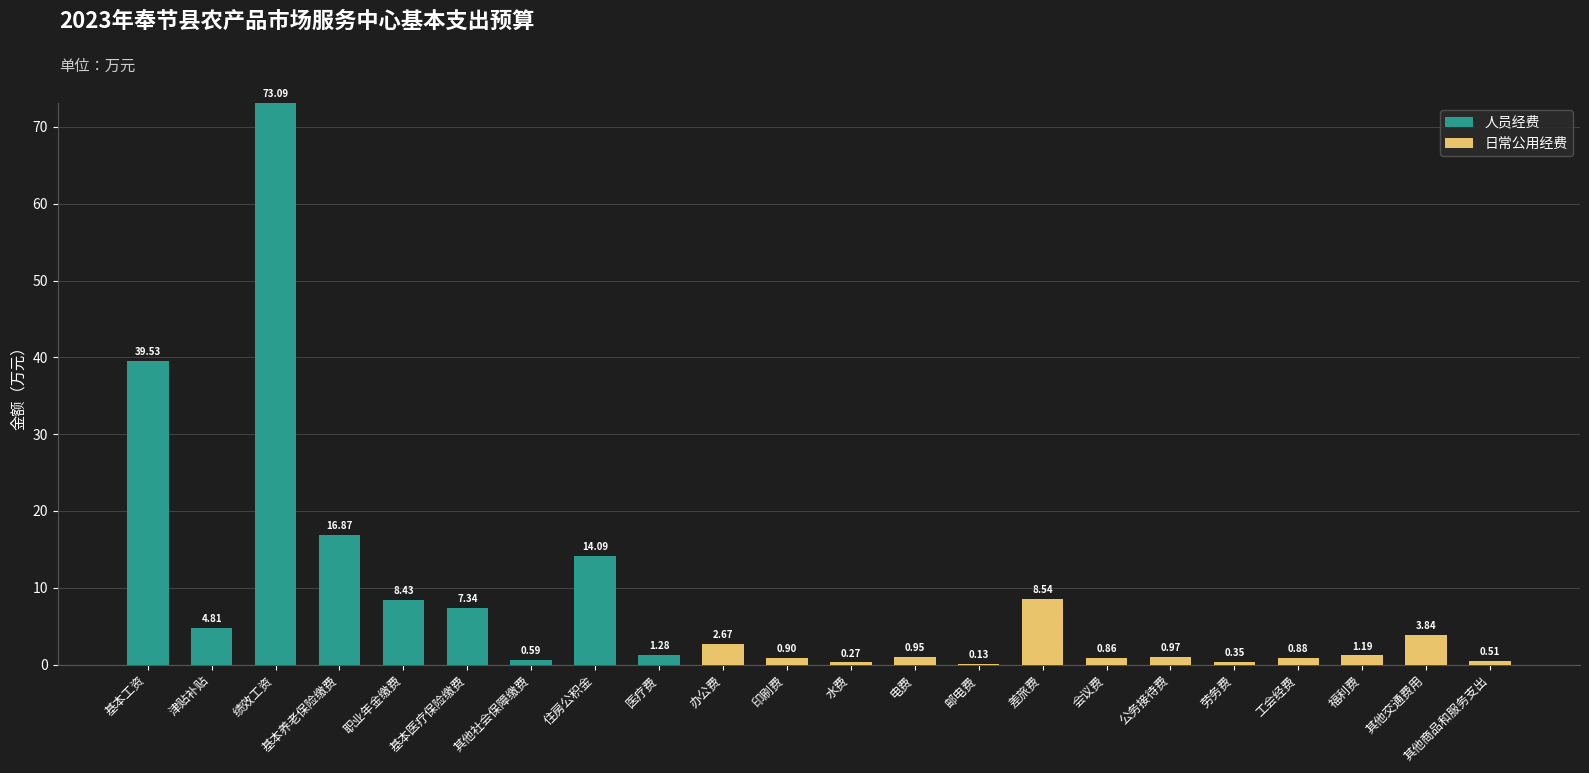

At which category is the sum across all series the highest?

绩效工资